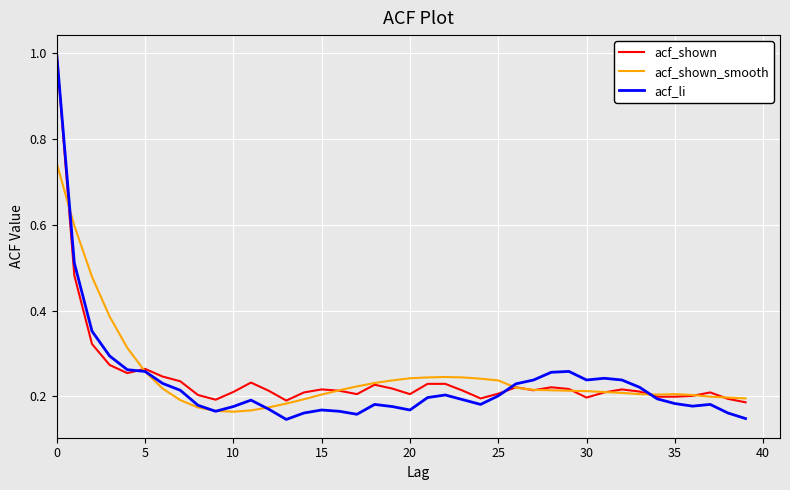

Which series has the widest spread of values?

acf_li